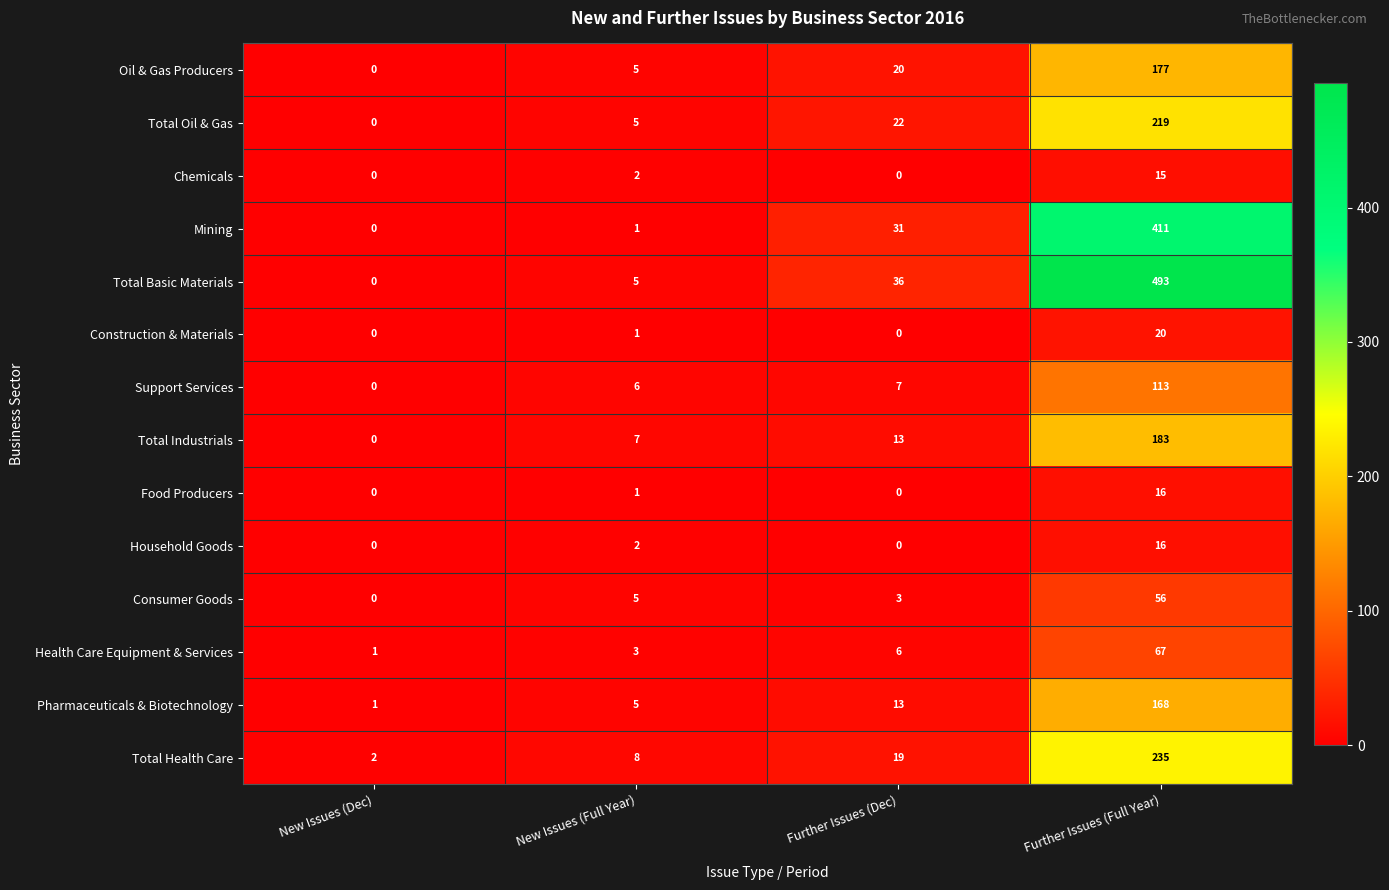

At which category does the chart reach its peak across all series?

Further Issues (Full Year)